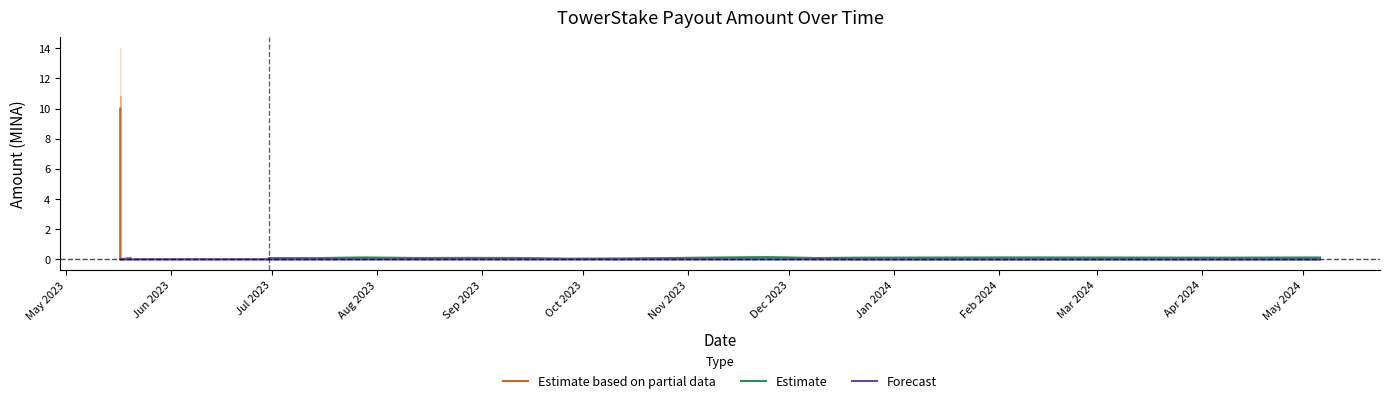

At which category does the chart reach its peak across all series?

2023-05-17